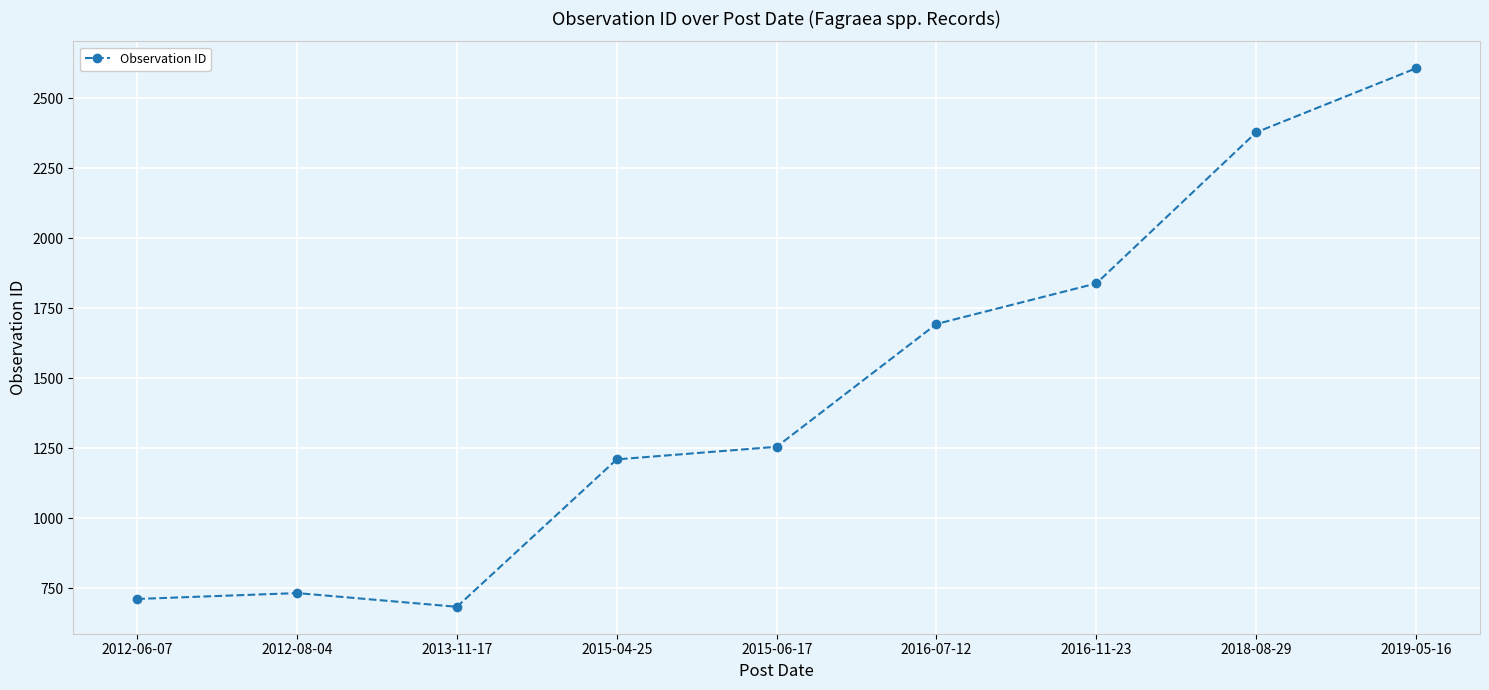

List the labels in order of value, smallest first.

2013-11-17, 2012-06-07, 2012-08-04, 2015-04-25, 2015-06-17, 2016-07-12, 2016-11-23, 2018-08-29, 2019-05-16